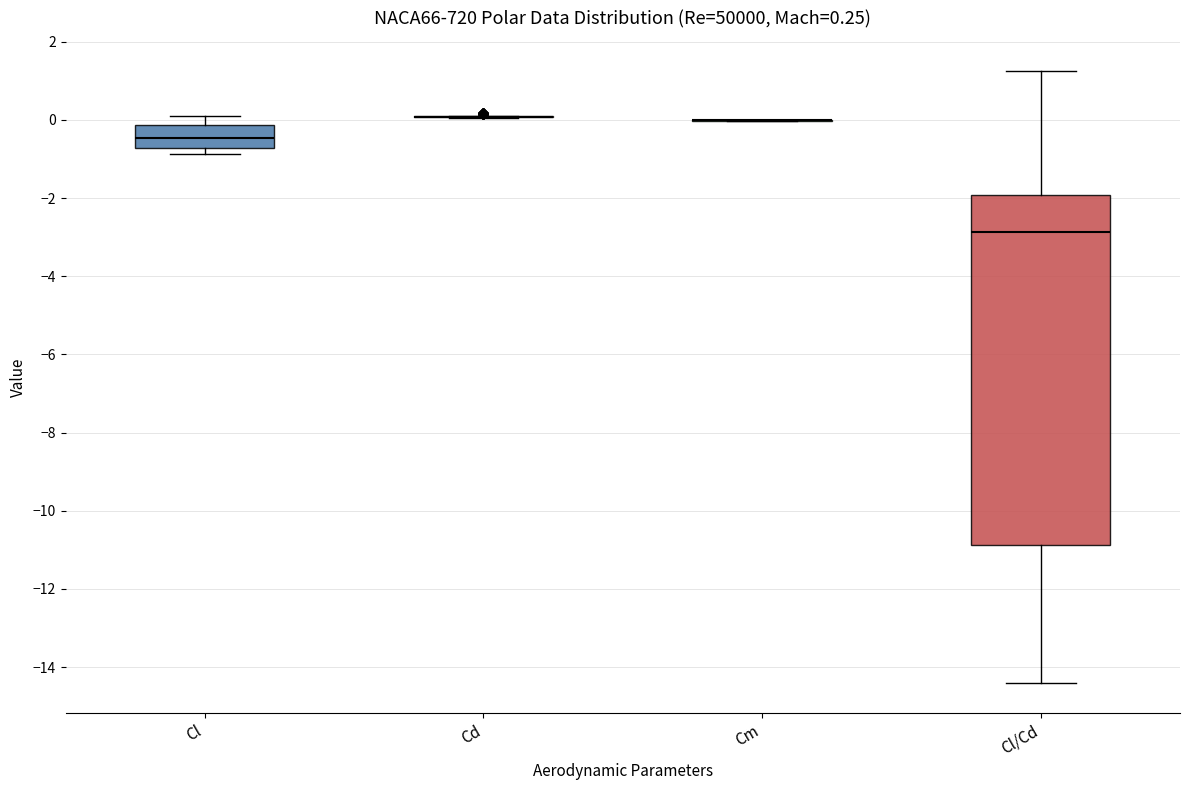

Comparing the boxes themselves (not the whiskers), which one is the tallest?

Cl/Cd